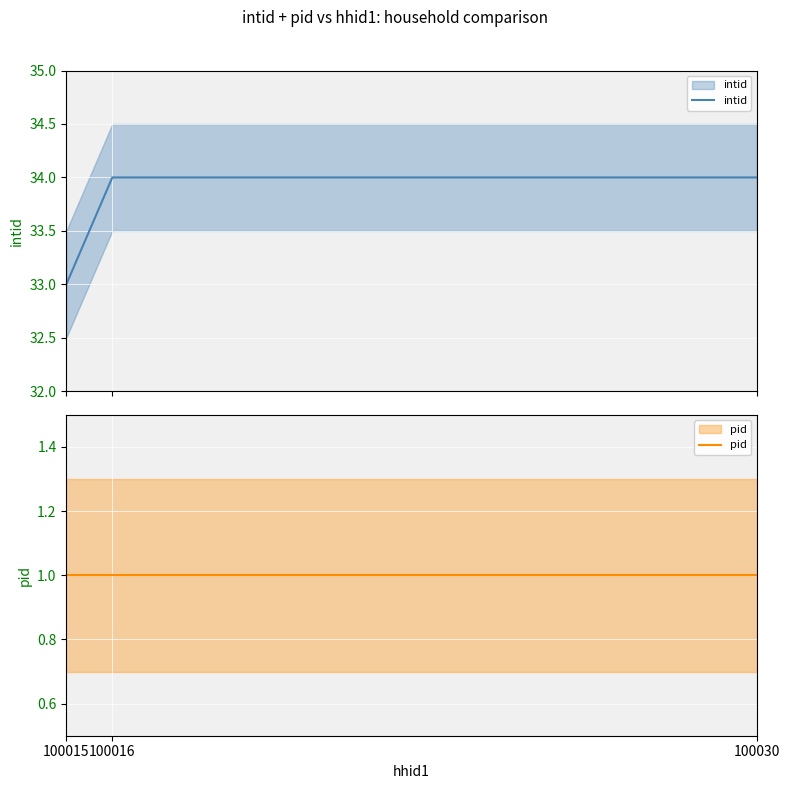

What is the total value across all series at 100030?

35